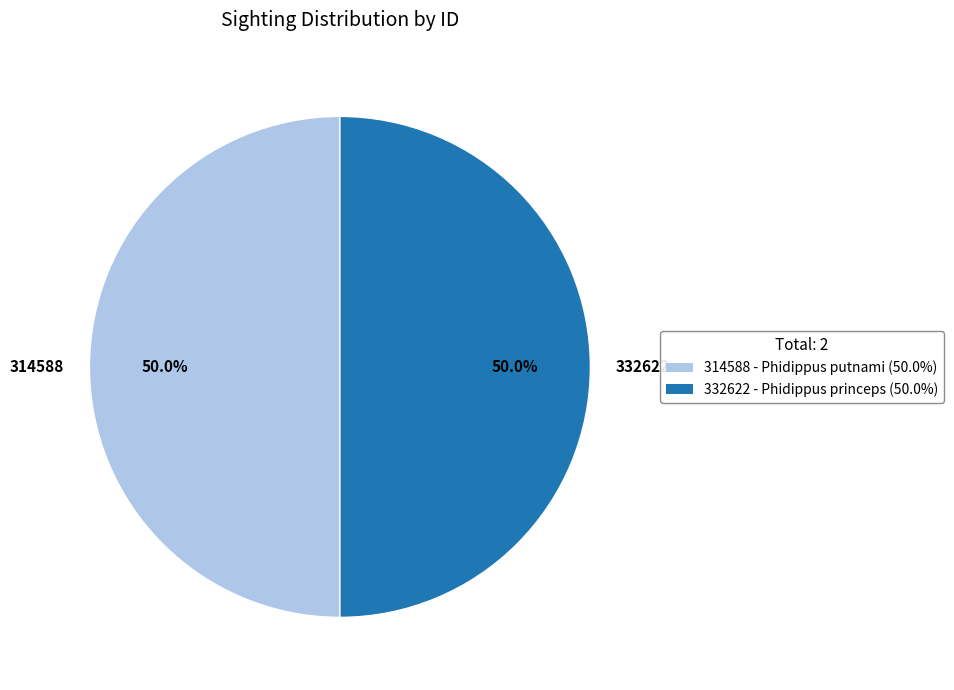

What is the ratio of the value at 314588 to the value at 332622?

1.0